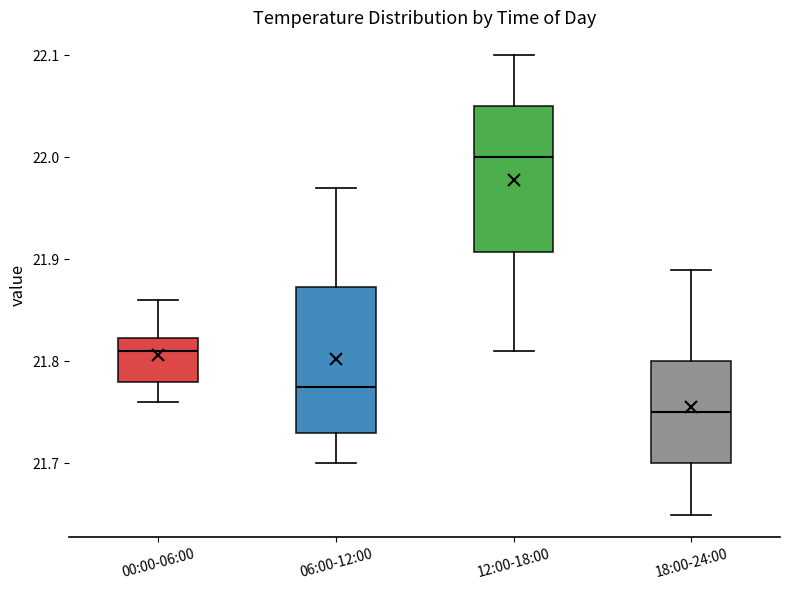

Where is the upper edge of the box for 00:00-06:00 on the y-axis? The values are not printed on the chart, so give them approximately, as read against the axis.

21.82